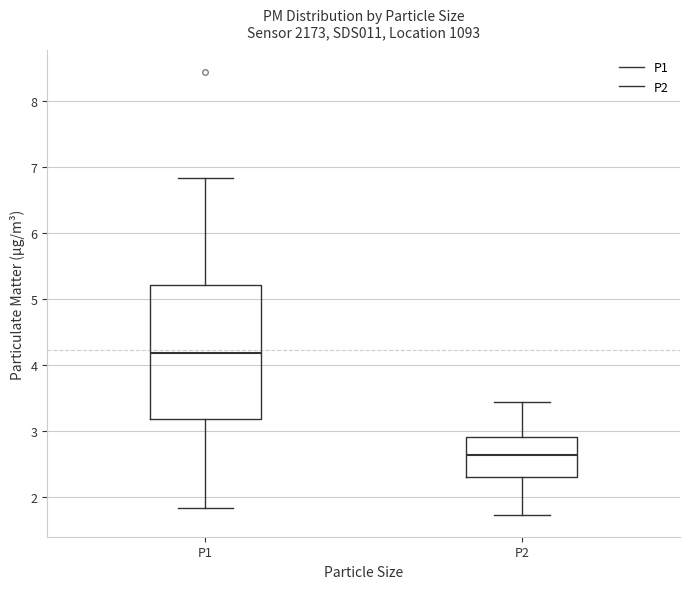

Reading left to right, transcribe this box plot: for each box, give where its median line is, the range the box spans, and where its two whiskers end, as read against the y-axis. The values are not printed on the chart, so give them approximately, as read against the axis.

P1: median 4.2, box 3.2 to 5.2, whiskers 1.8 to 6.8
P2: median 2.6, box 2.3 to 2.9, whiskers 1.7 to 3.4